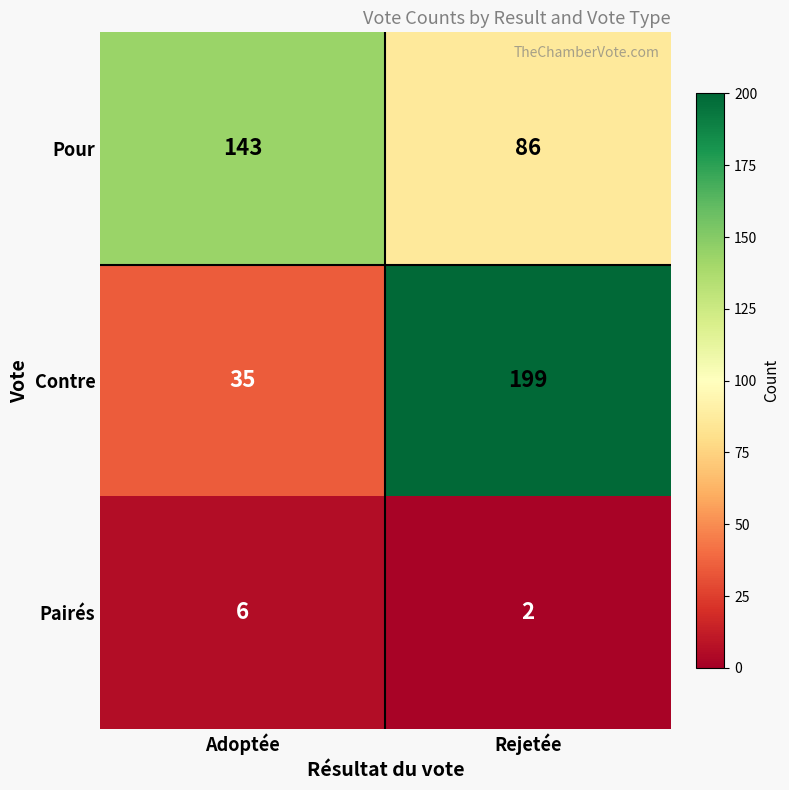

Reading right to left, transcribe all the data shown in this chart.

Pour: Rejetée=86	Adoptée=143
Contre: Rejetée=199	Adoptée=35
Pairés: Rejetée=2	Adoptée=6